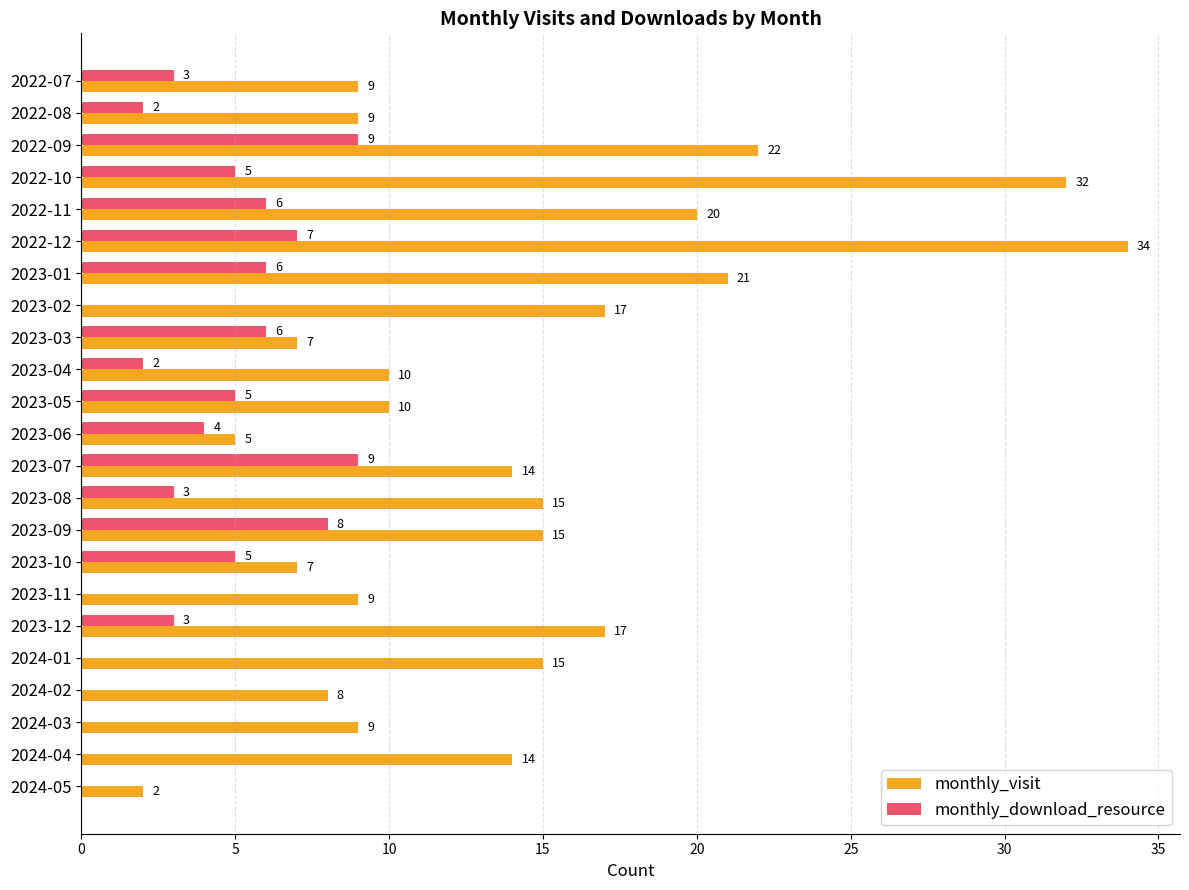

The value of monthly_visit at 2023-09 is 15. True or false?

True